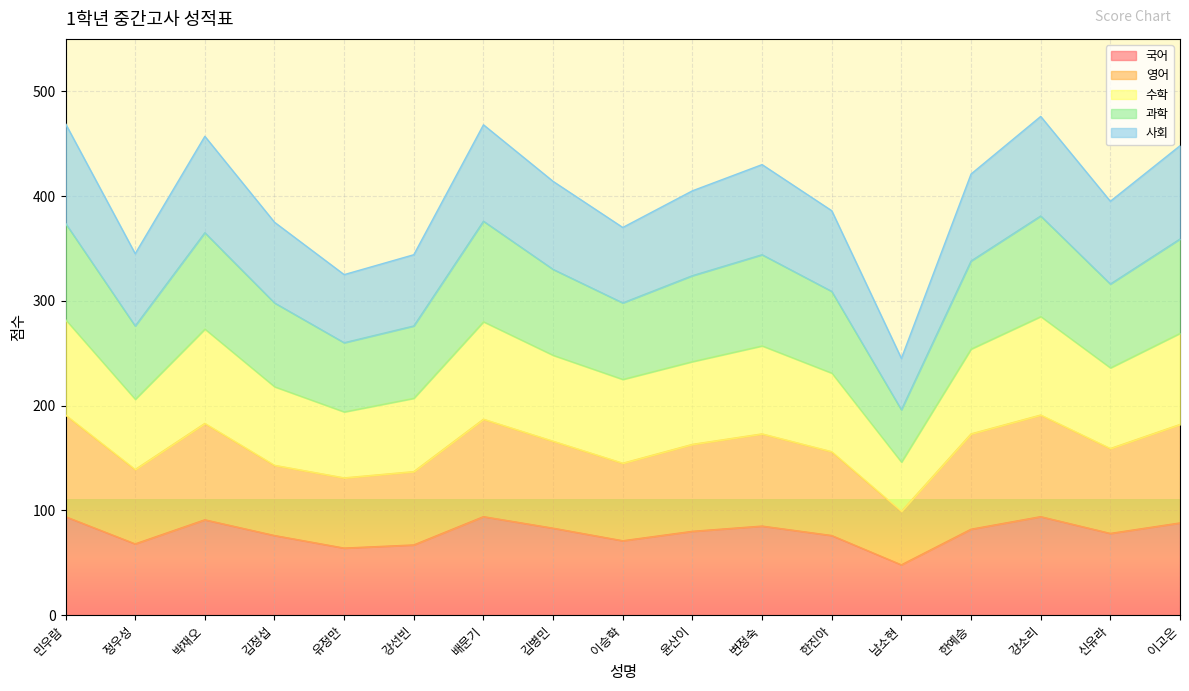

What is the total value across all series at 남소현?

245